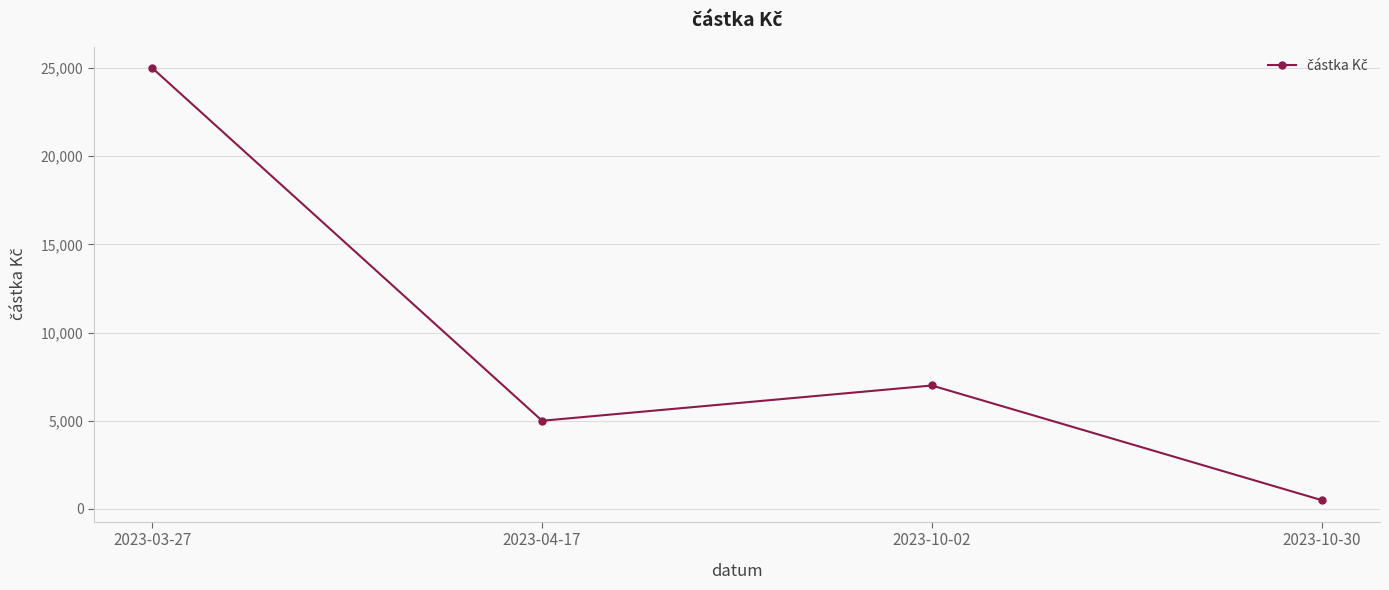

What is the approximate value at 2023-10-30, to the nearest 50?

500